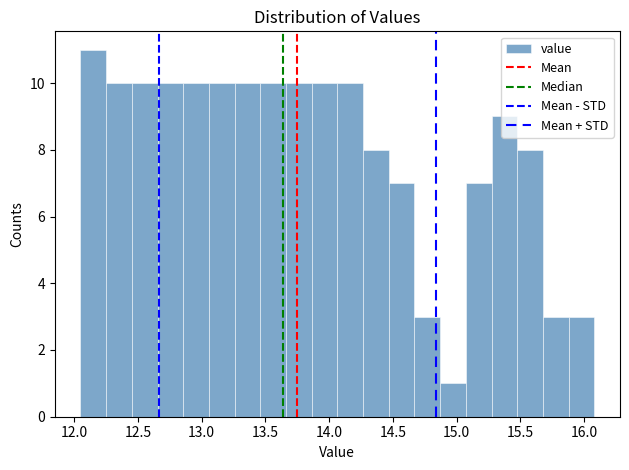

Reading left to right, list every bar in this chart as the range it spans on the x-axis followed by its height. Neither the bar edges nor the heights are printed on the chart, so give them approximately, as read against the axes.

12.05 to 12.25: 11
12.25 to 12.45: 10
12.45 to 12.65: 10
12.65 to 12.85: 10
12.85 to 13.05: 10
13.05 to 13.25: 10
13.25 to 13.45: 10
13.45 to 13.65: 10
13.65 to 13.85: 10
13.85 to 14.05: 10
14.05 to 14.25: 10
14.25 to 14.45: 8
14.45 to 14.65: 7
14.65 to 14.85: 3
14.85 to 15.05: 1
15.05 to 15.25: 7
15.25 to 15.50: 9
15.50 to 15.70: 8
15.70 to 15.90: 3
15.90 to 16.10: 3